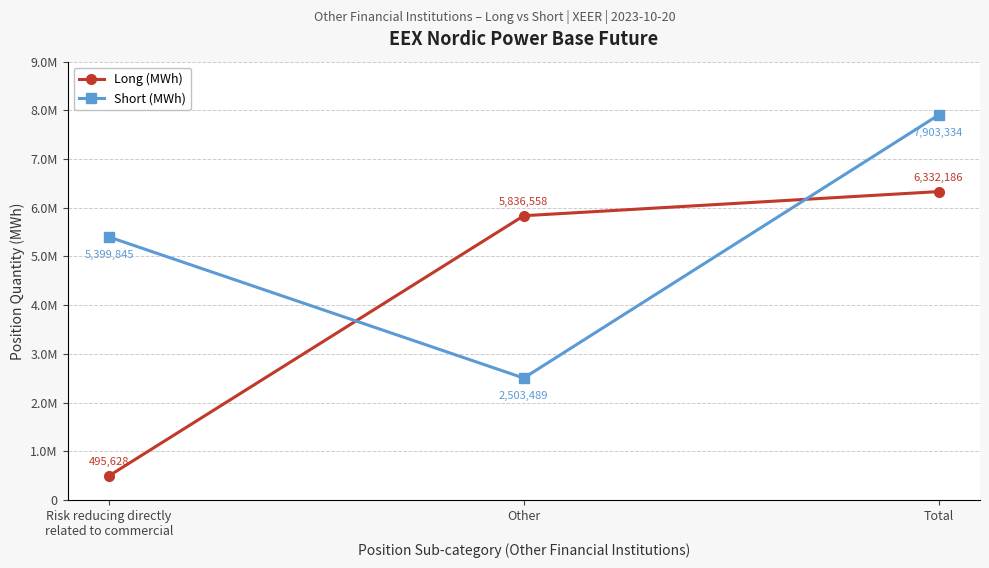

What are all the series names shown in the legend?

Long (MWh), Short (MWh)